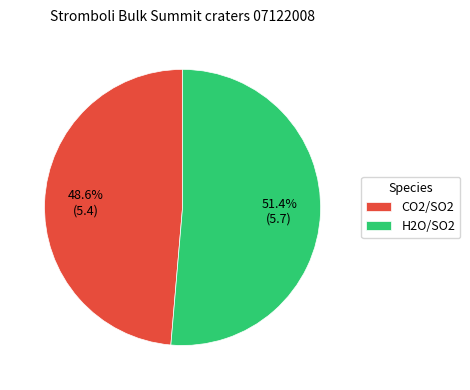

How many slices are in this pie chart?

2